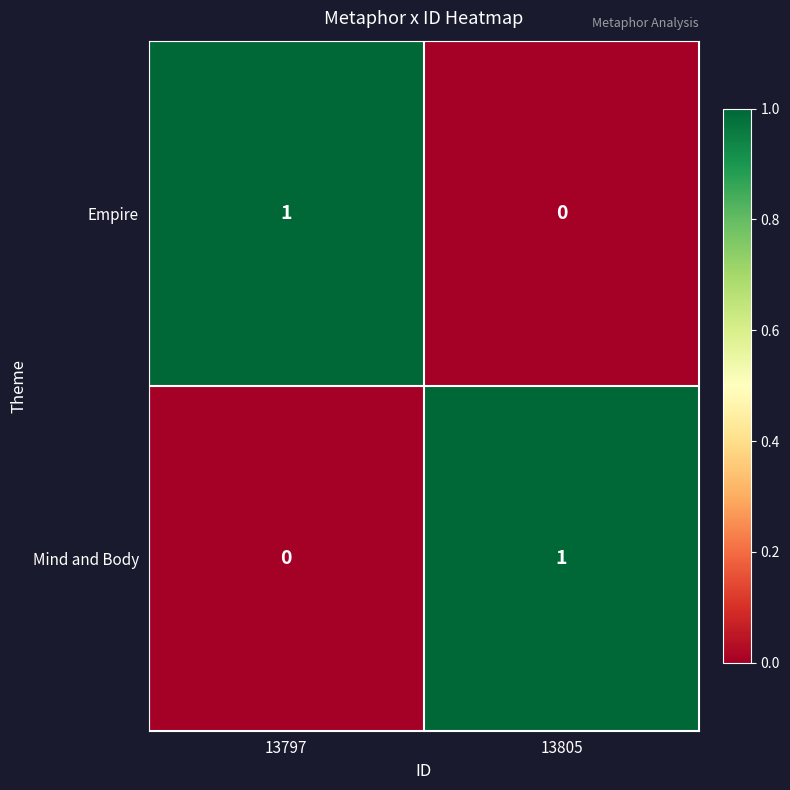

True or false: Empire has a value of 2 at 13797.

False